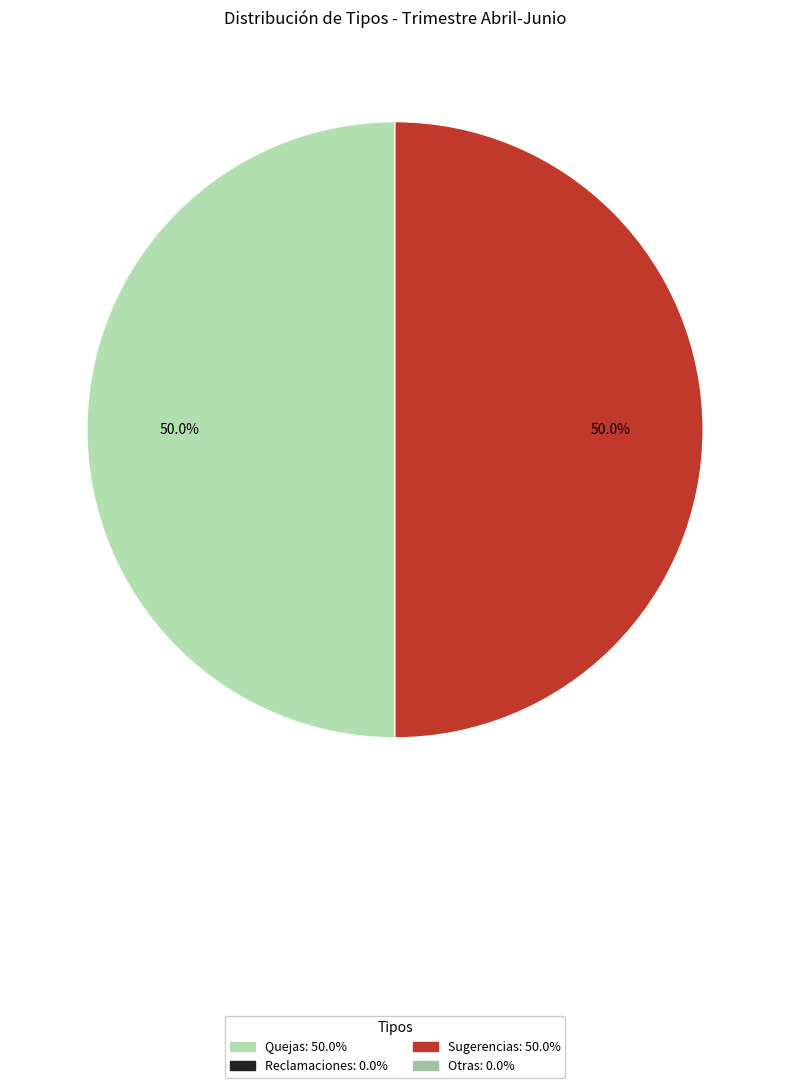

How many slices are in this pie chart?

2